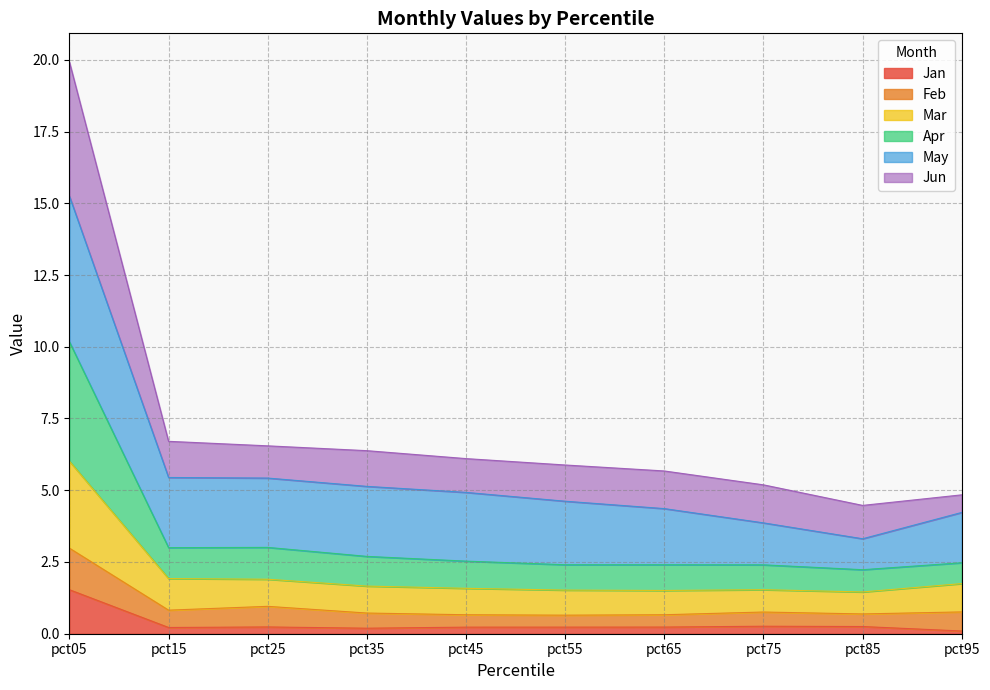

What is the highest value of the Jan series?

1.5